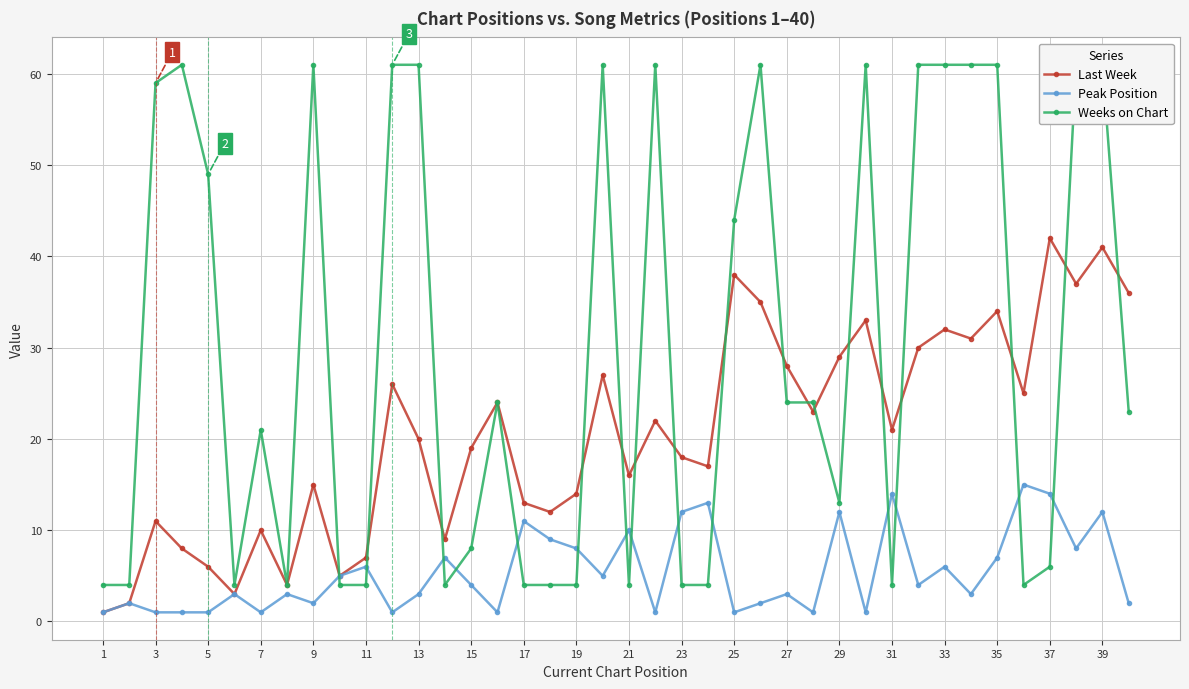

True or false: Last Week has more than 1 interior local peaks.

True